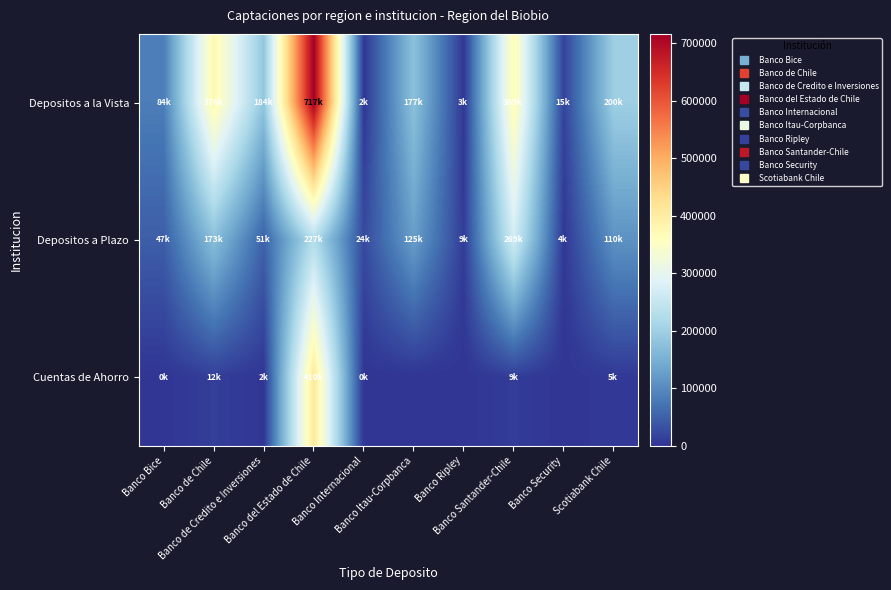

What is the greatest value displayed?

716651.9